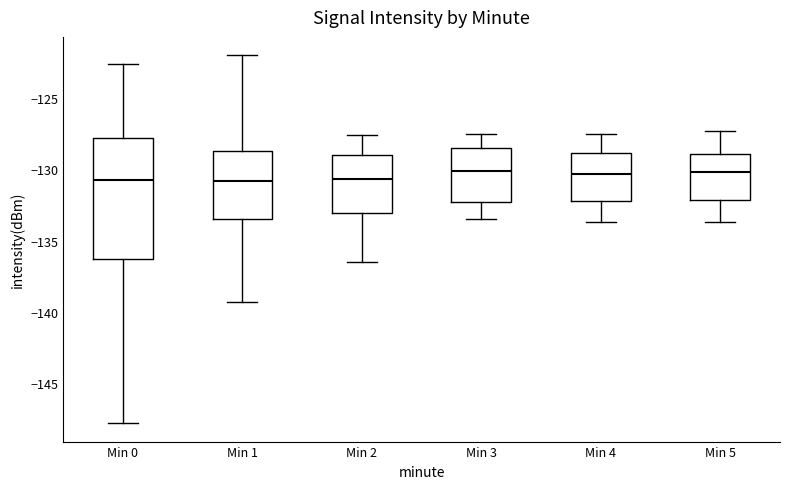

Reading left to right, transcribe this box plot: for each box, give where its median line is, the range the box spans, and where its two whiskers end, as read against the y-axis. The values are not printed on the chart, so give them approximately, as read against the axis.

Min 0: median -130.5, box -136.5 to -128.0, whiskers -148.0 to -122.5
Min 1: median -131.0, box -133.5 to -128.5, whiskers -139.5 to -122.0
Min 2: median -130.5, box -133.0 to -129.0, whiskers -136.5 to -127.5
Min 3: median -130.0, box -132.5 to -128.5, whiskers -133.5 to -127.5
Min 4: median -130.5, box -132.0 to -129.0, whiskers -133.5 to -127.5
Min 5: median -130.0, box -132.0 to -129.0, whiskers -133.5 to -127.5